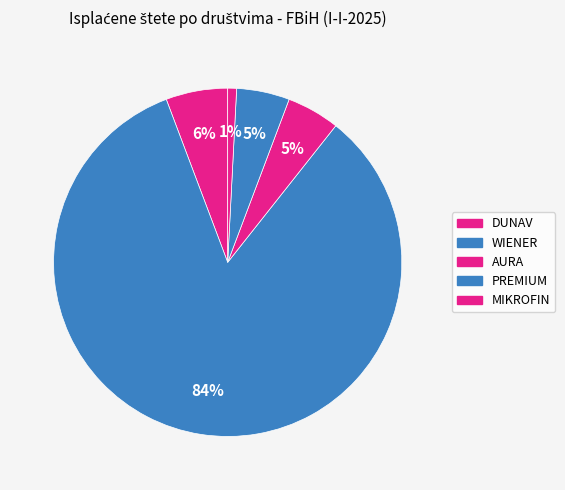

How many slices are in this pie chart?

5